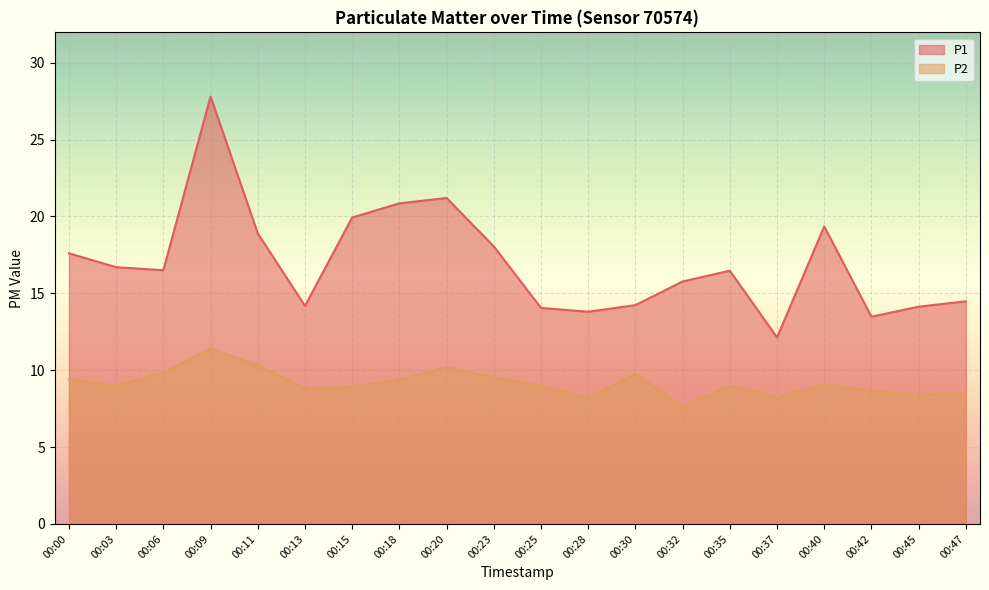

At which category does P1 reach its first local valley?

00:06